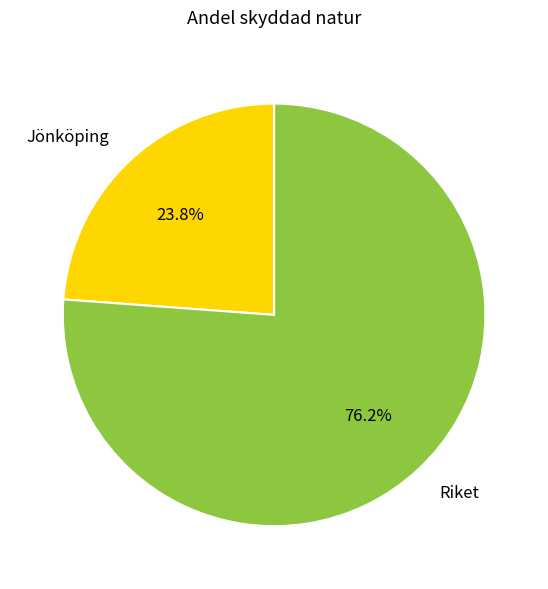

Rank the categories by value from lowest to highest.

Jönköping, Riket